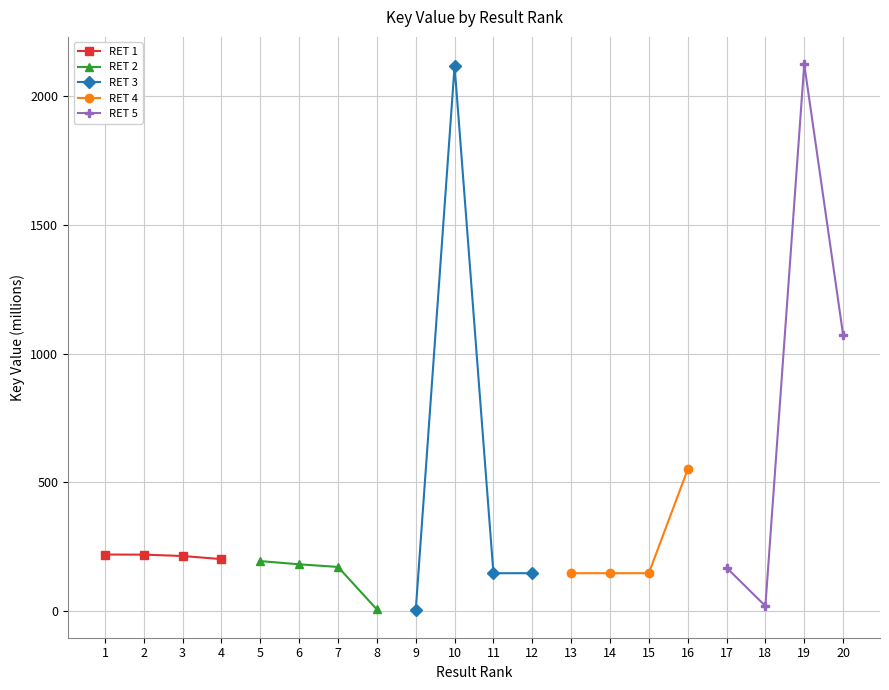

The value of RET 5 at 19 is 649.3. True or false?

False